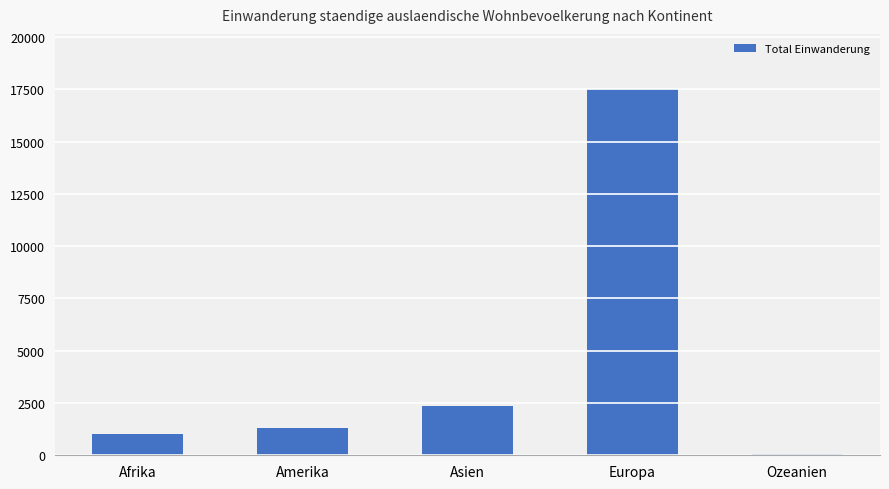

What is the label of the 2nd bar from the right?

Europa